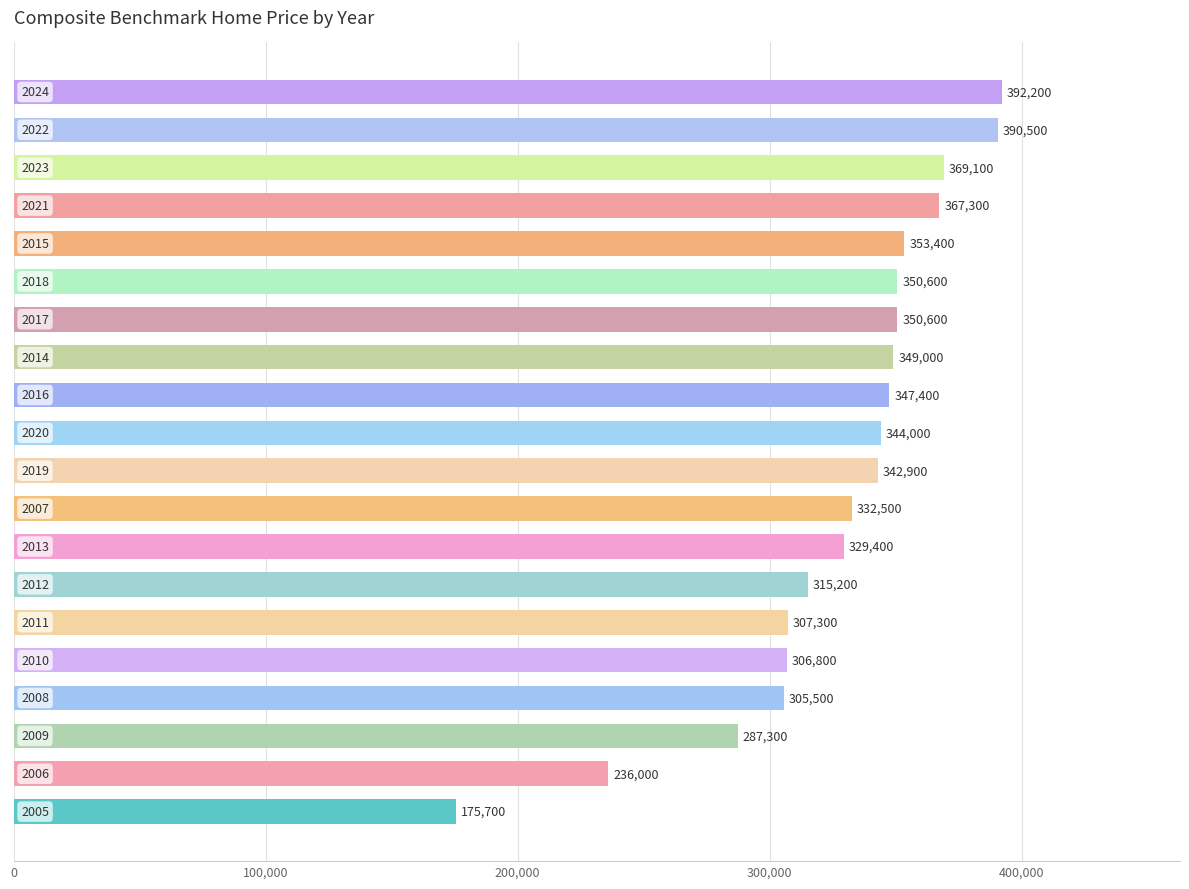

How many bars are there in total?

20